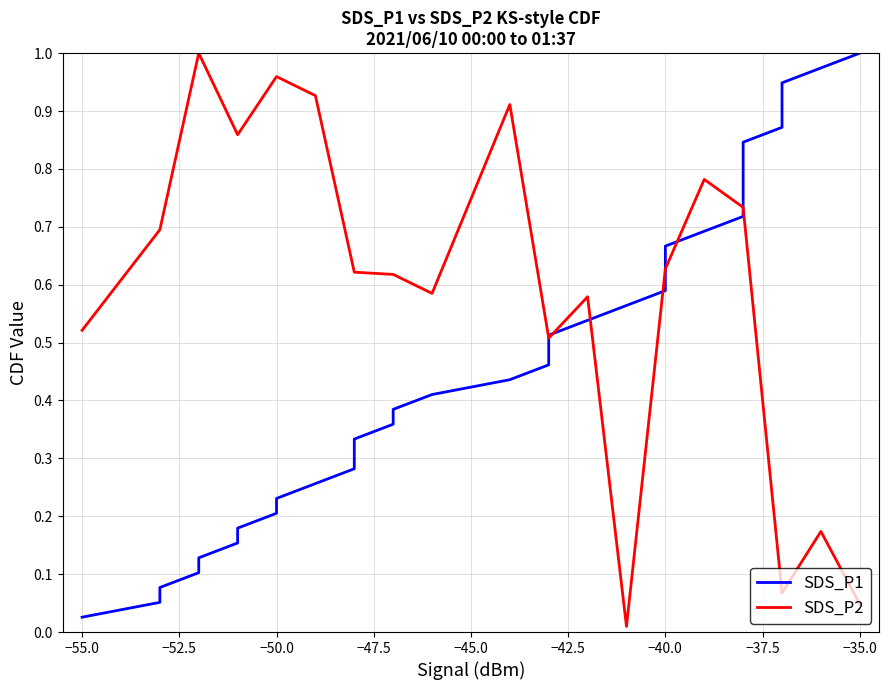

What are all the series names shown in the legend?

SDS_P1, SDS_P2